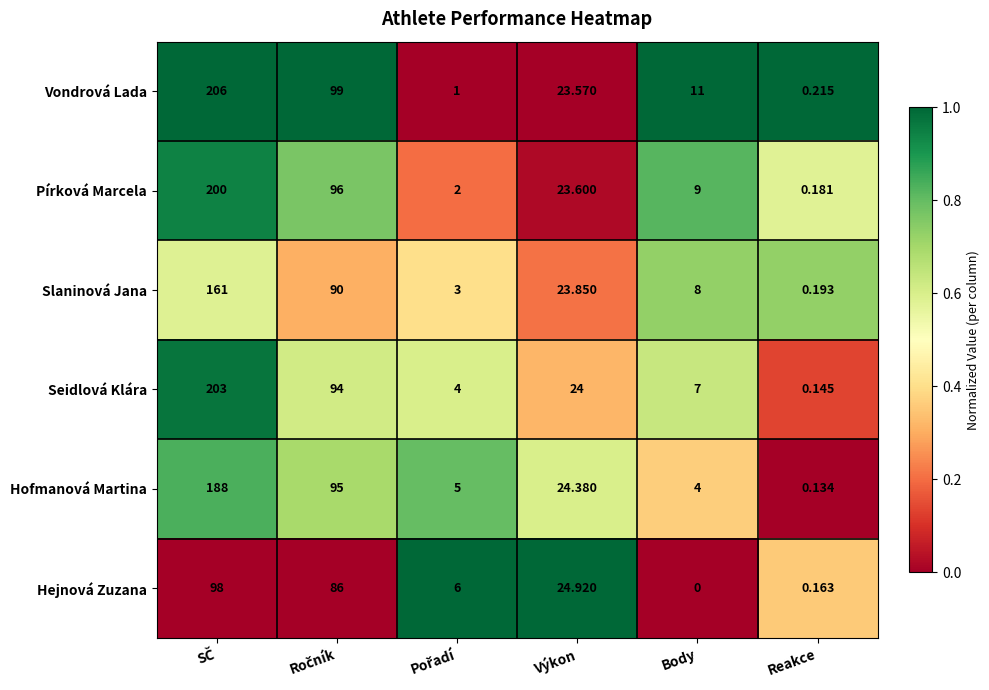

Which label corresponds to the smallest value in the chart?

Body